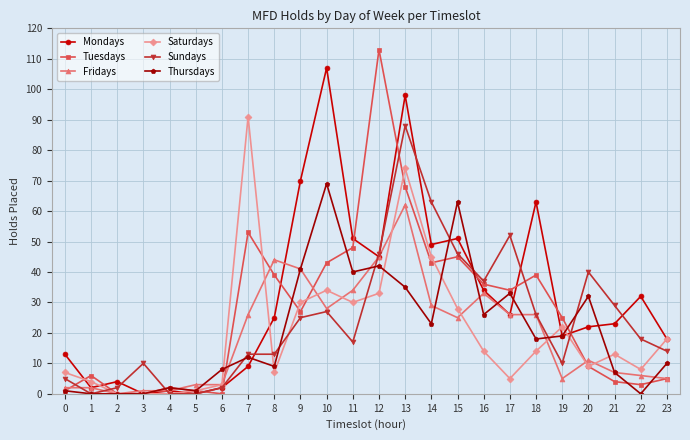

Is the value of Thursdays at 3 greater than the value of Sundays at 0?

No